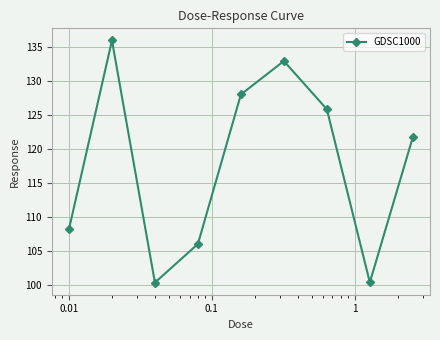

What is the smallest value displayed?

100.3